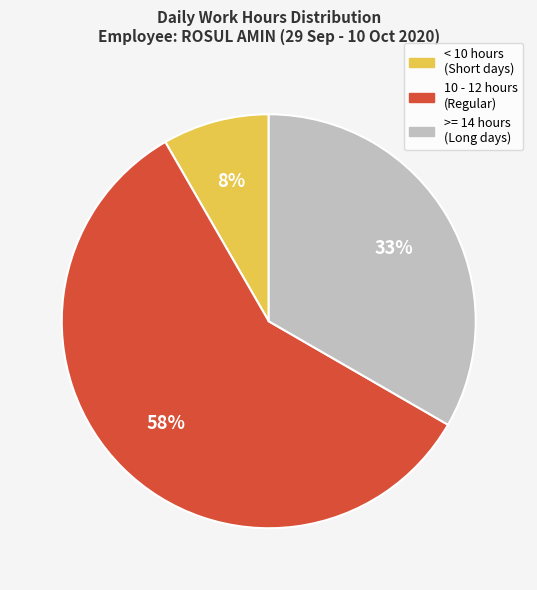

To the nearest percent, what is the average slice percentage?

33%